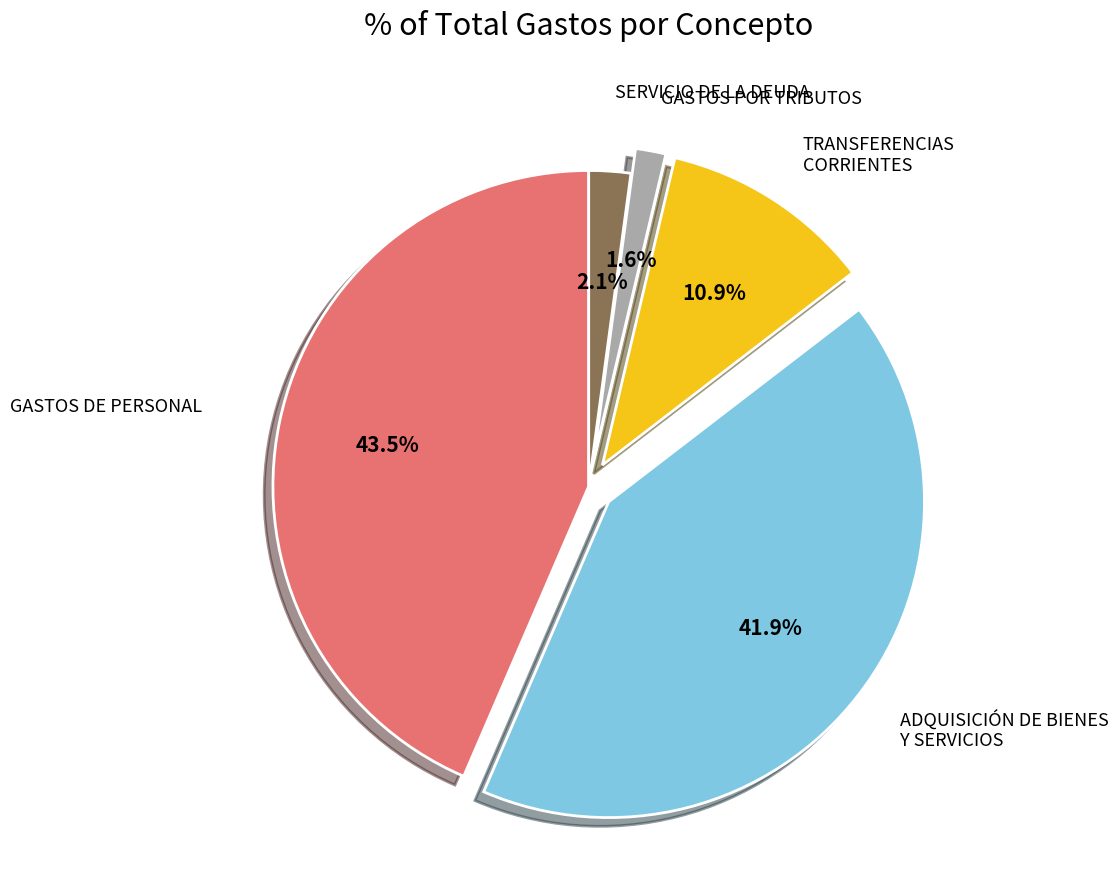

Is it true that TRANSFERENCIAS CORRIENTES is 20% of the pie?

False